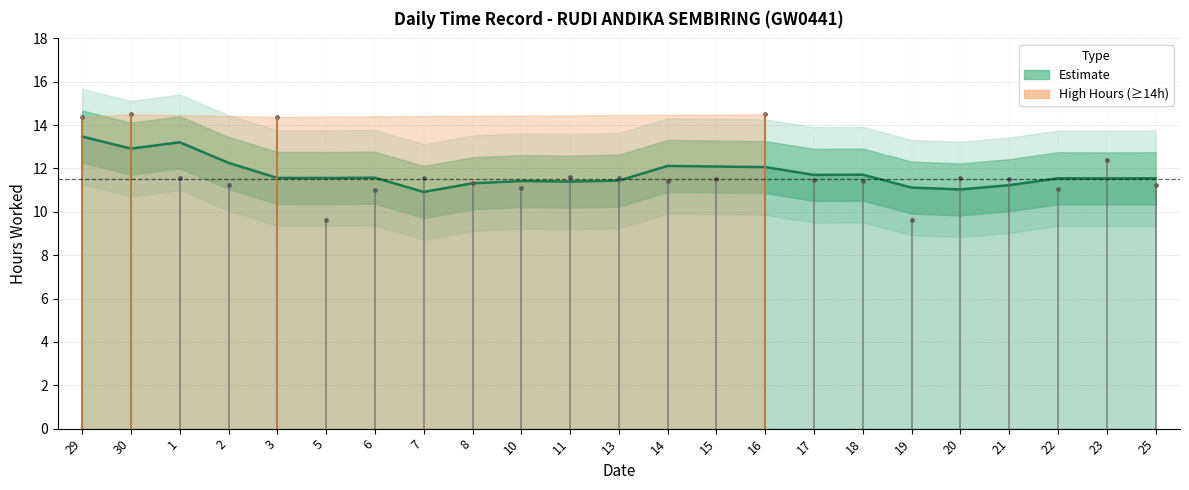

At which category does the chart reach its peak across all series?

29